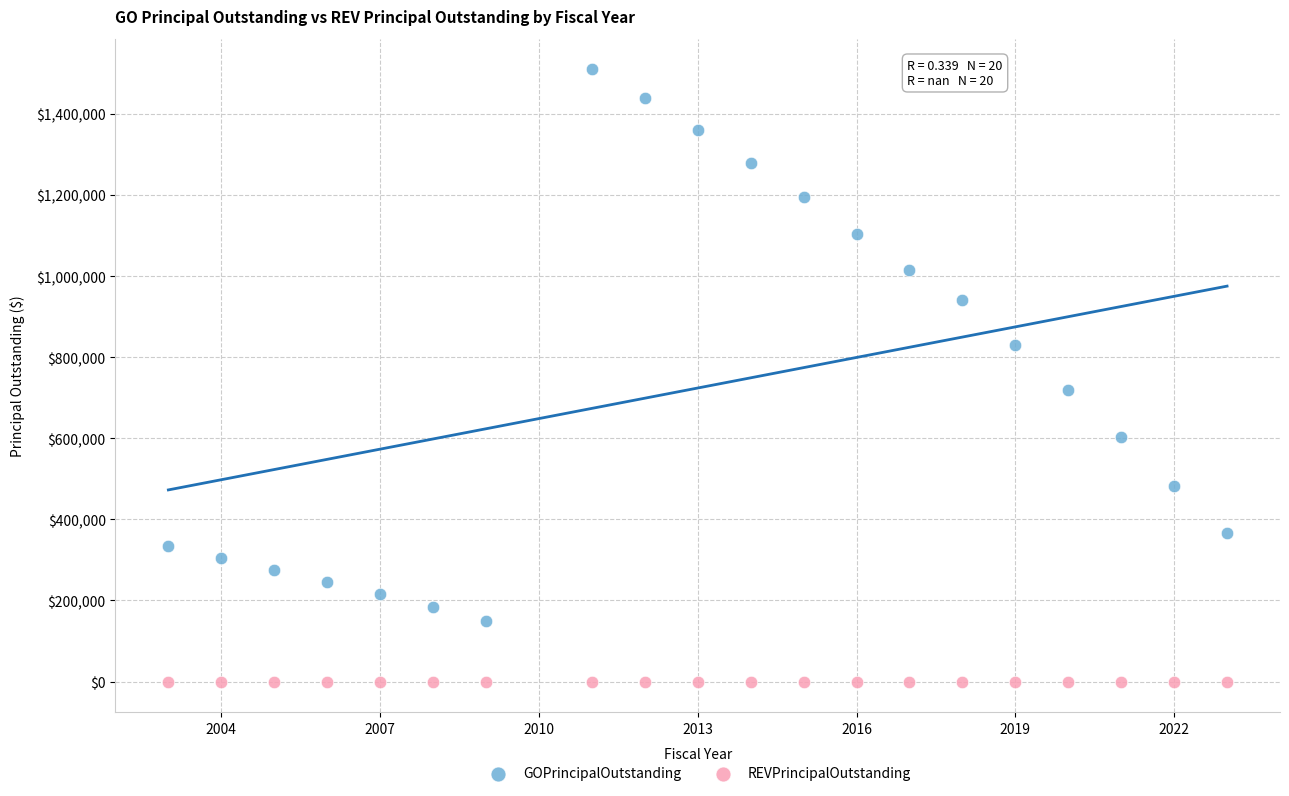

Across all series, what Y value is closest to 755000?

718000